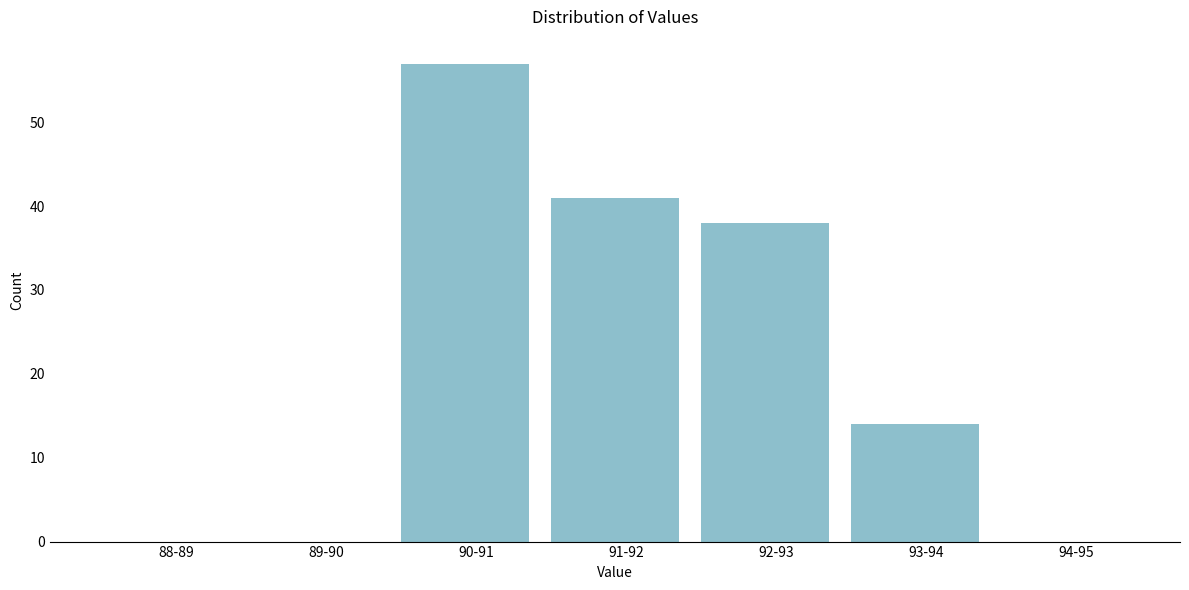

Reading left to right, list all the values displayed in this chart.

88-89=0	89-90=0	90-91=57	91-92=41	92-93=38	93-94=14	94-95=0